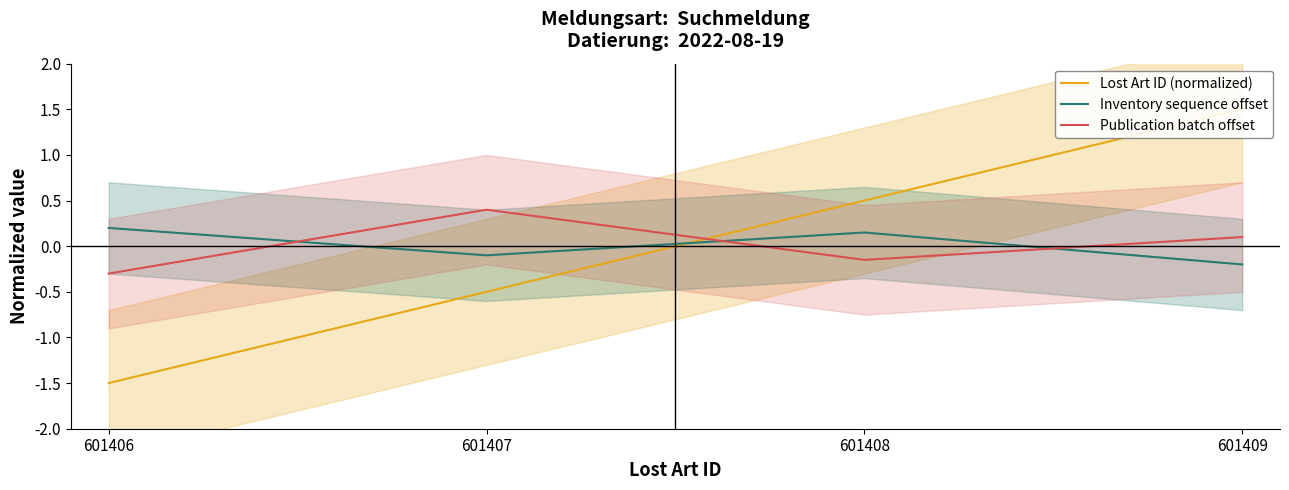

How many intersections are there between Inventory sequence offset and Lost Art ID (normalized)?

1